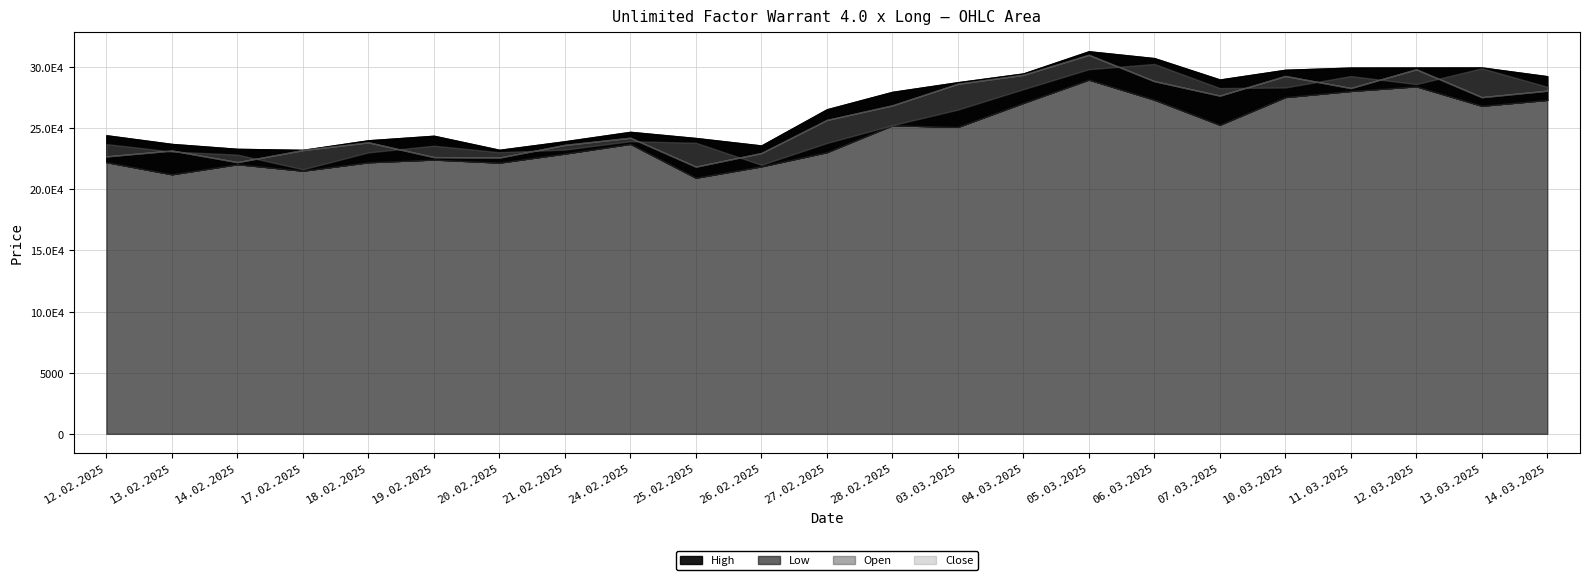

What is the label of the 22nd point from the left?

13.03.2025